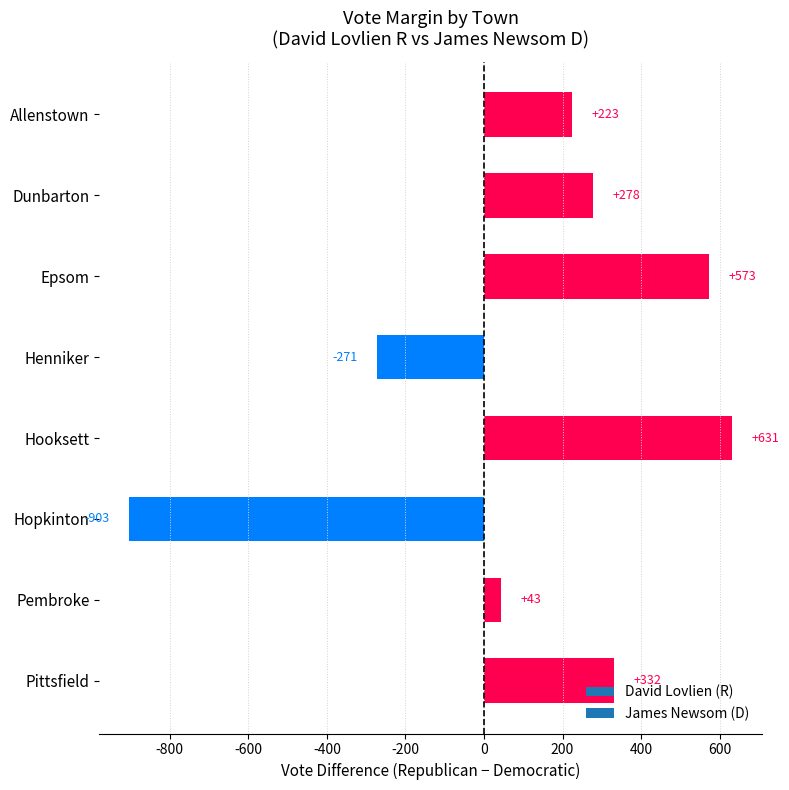

Which has a higher value, Dunbarton or Epsom?

Epsom